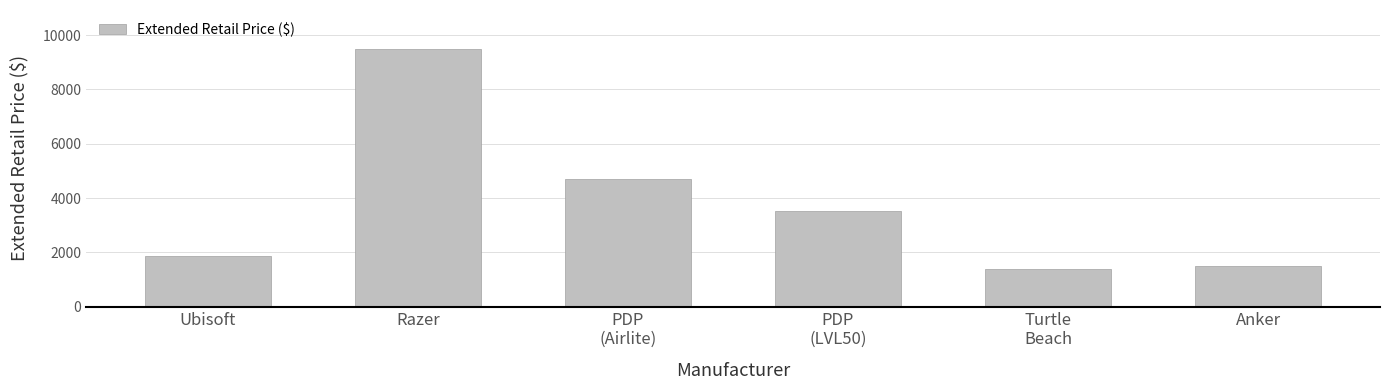

List the labels in order of value, largest first.

Razer, PDP
(Airlite), PDP
(LVL50), Ubisoft, Anker, Turtle
Beach